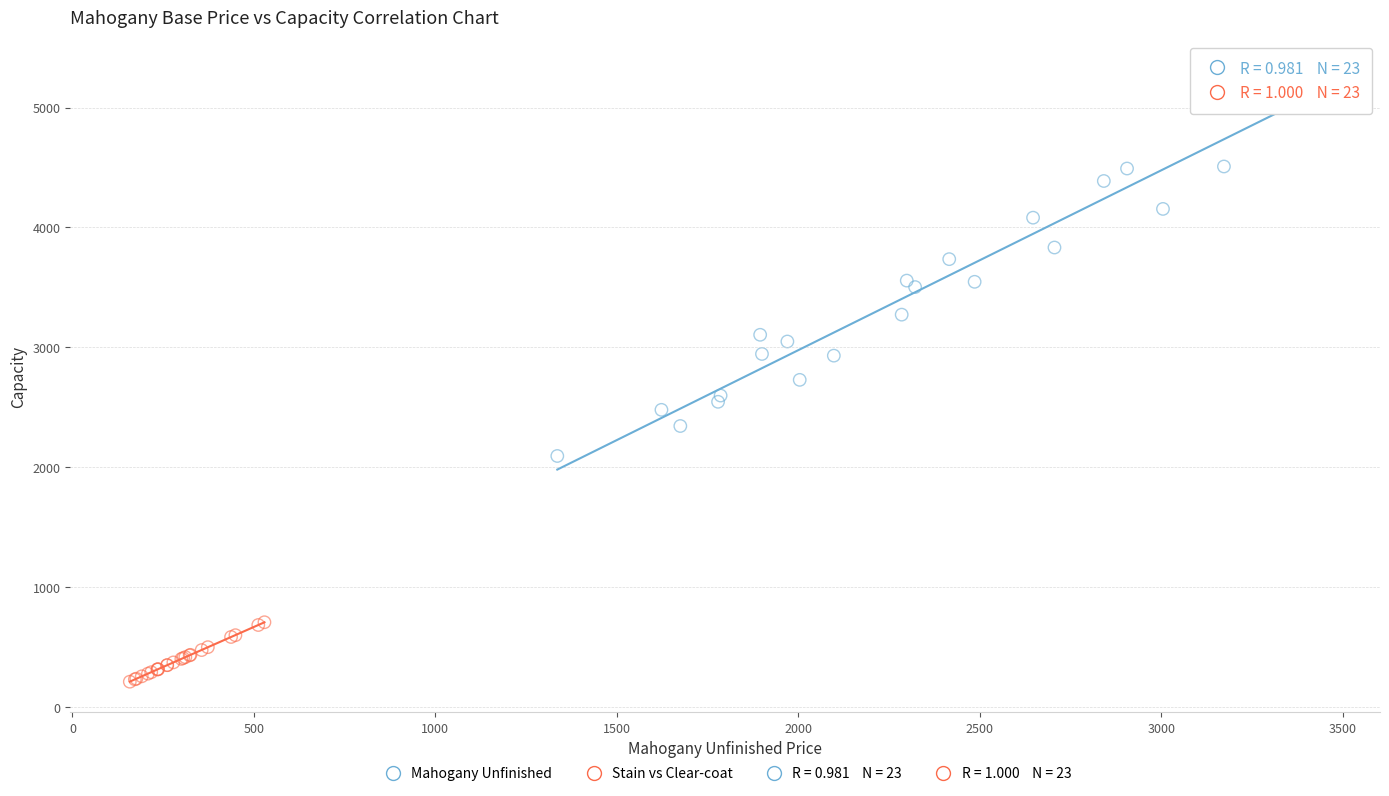

Which series has the largest Y range (max minus min)?

Mahogany Unfinished